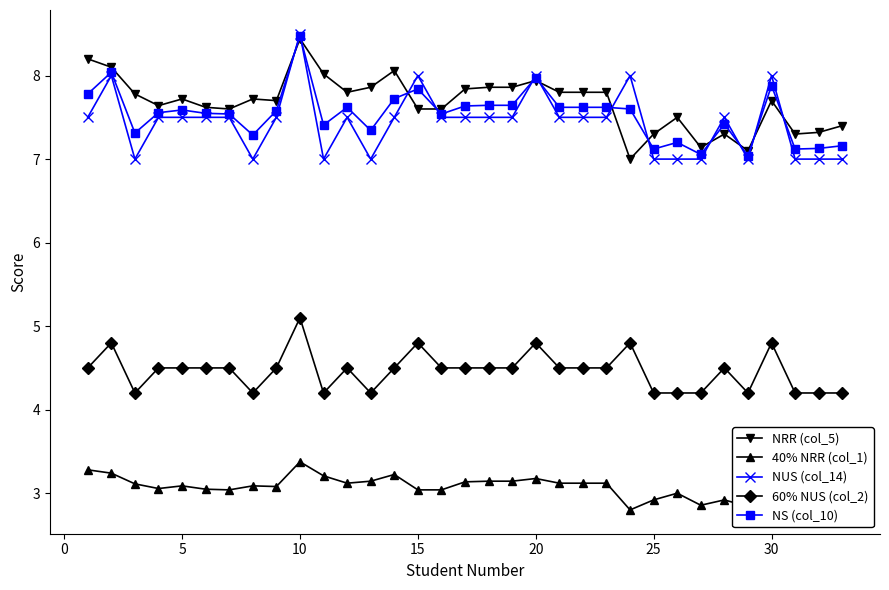

What is the difference between the second highest and second lowest values in the NRR (col_5) series?

1.1